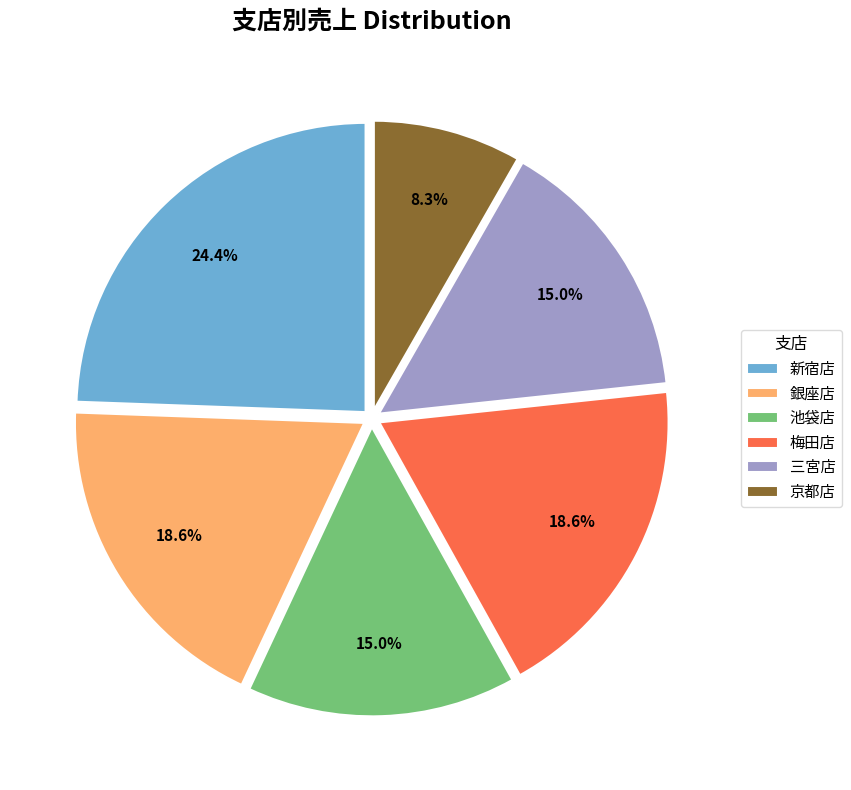

To the nearest percent, what percentage of the pie is 京都店?

8%